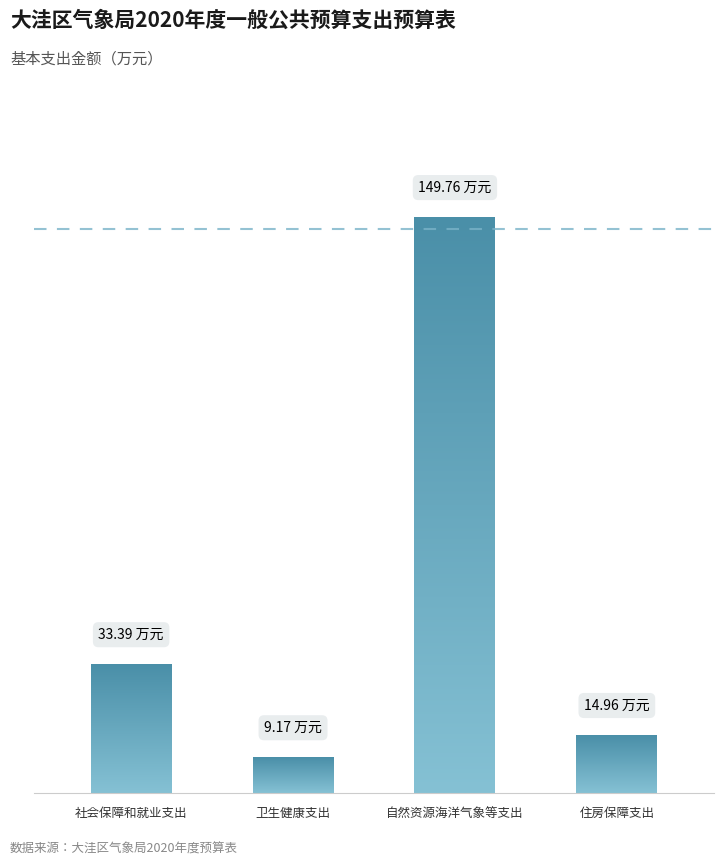

What is the sum of all values?

207.3